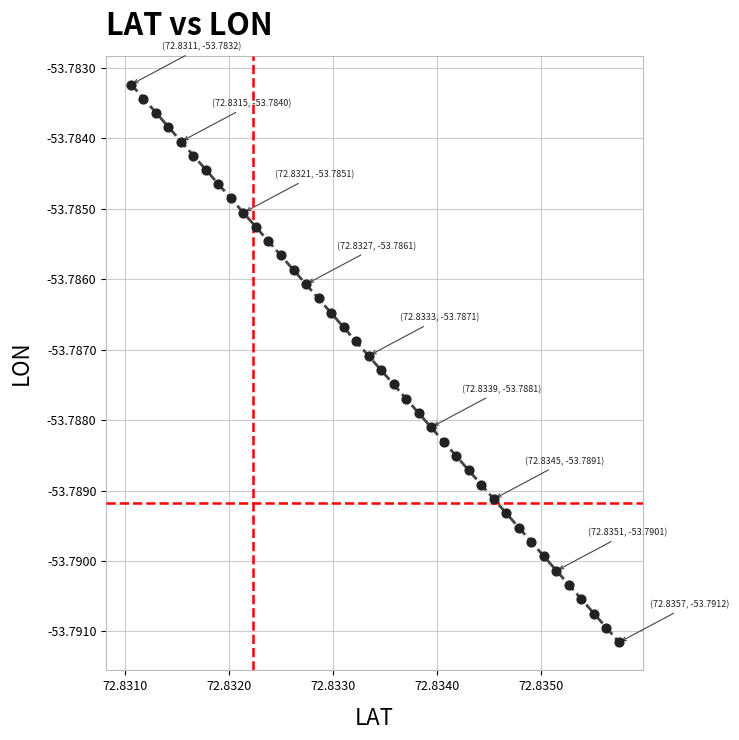

How many points are shown in the scatter plot?

40